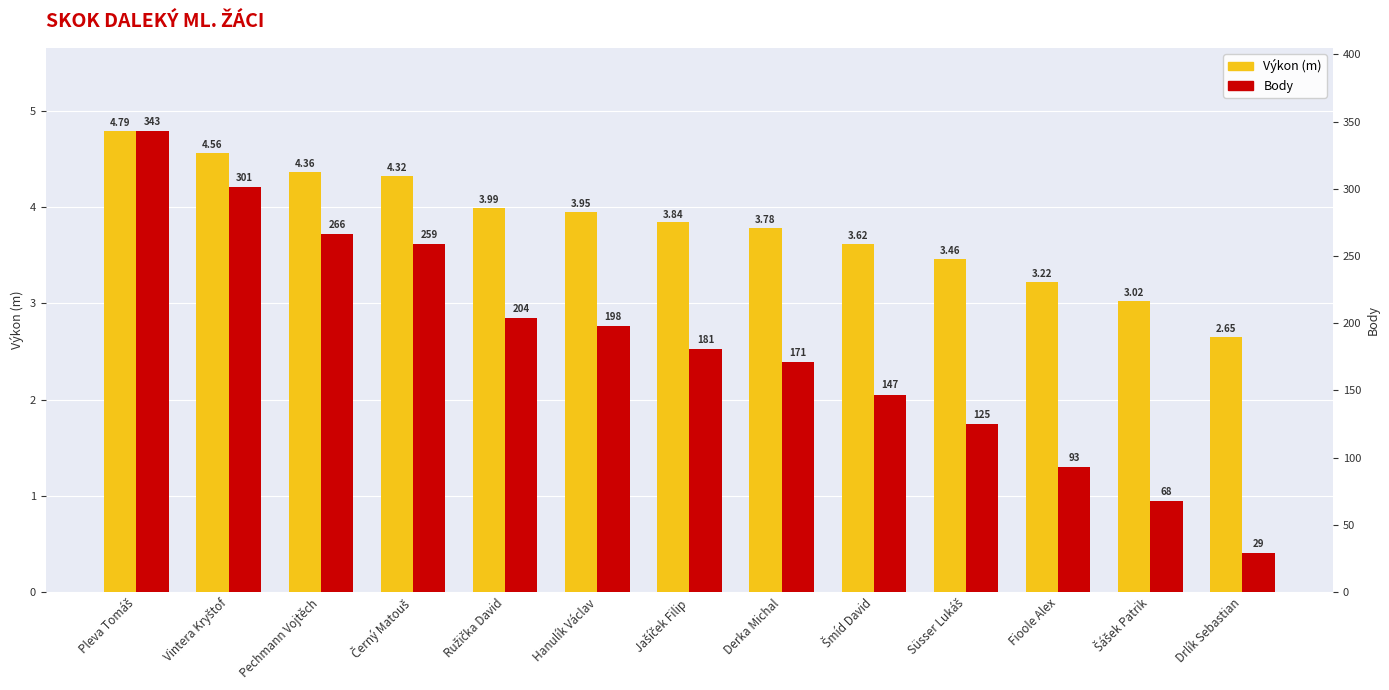

How many bars are there in total?

26